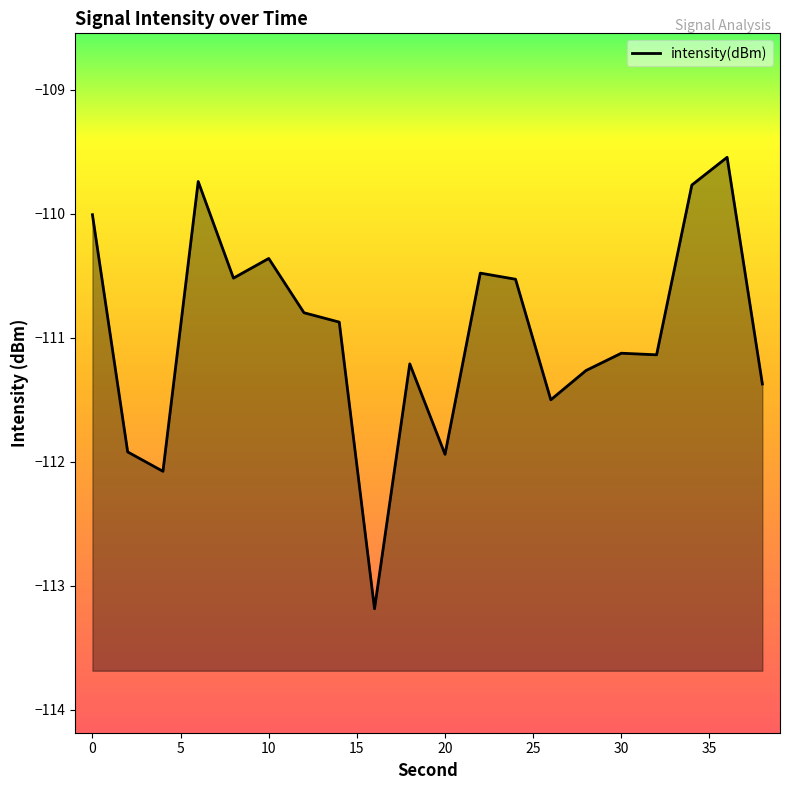

How many values are below -110?

17